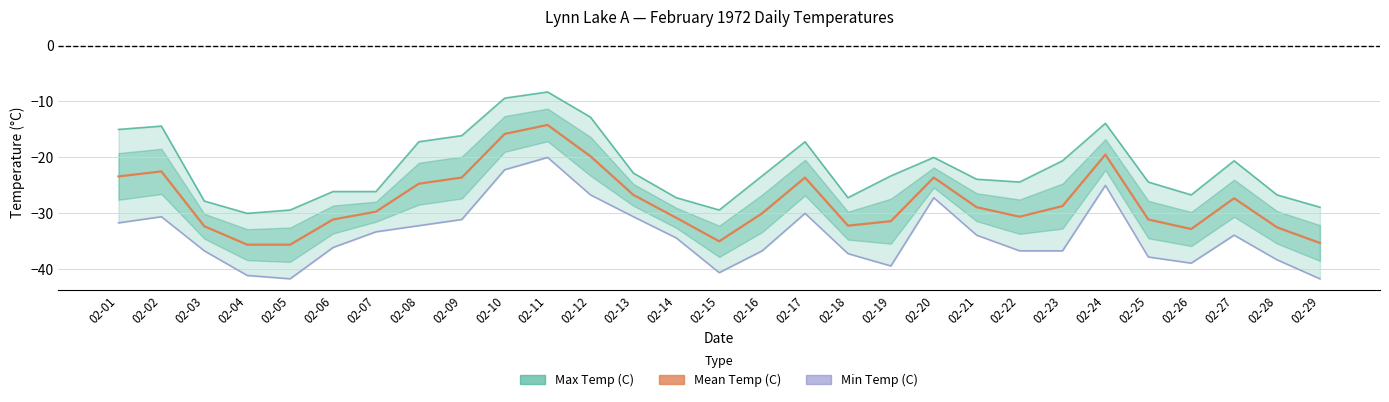

At which category does the chart reach its minimum across all series?

02-05